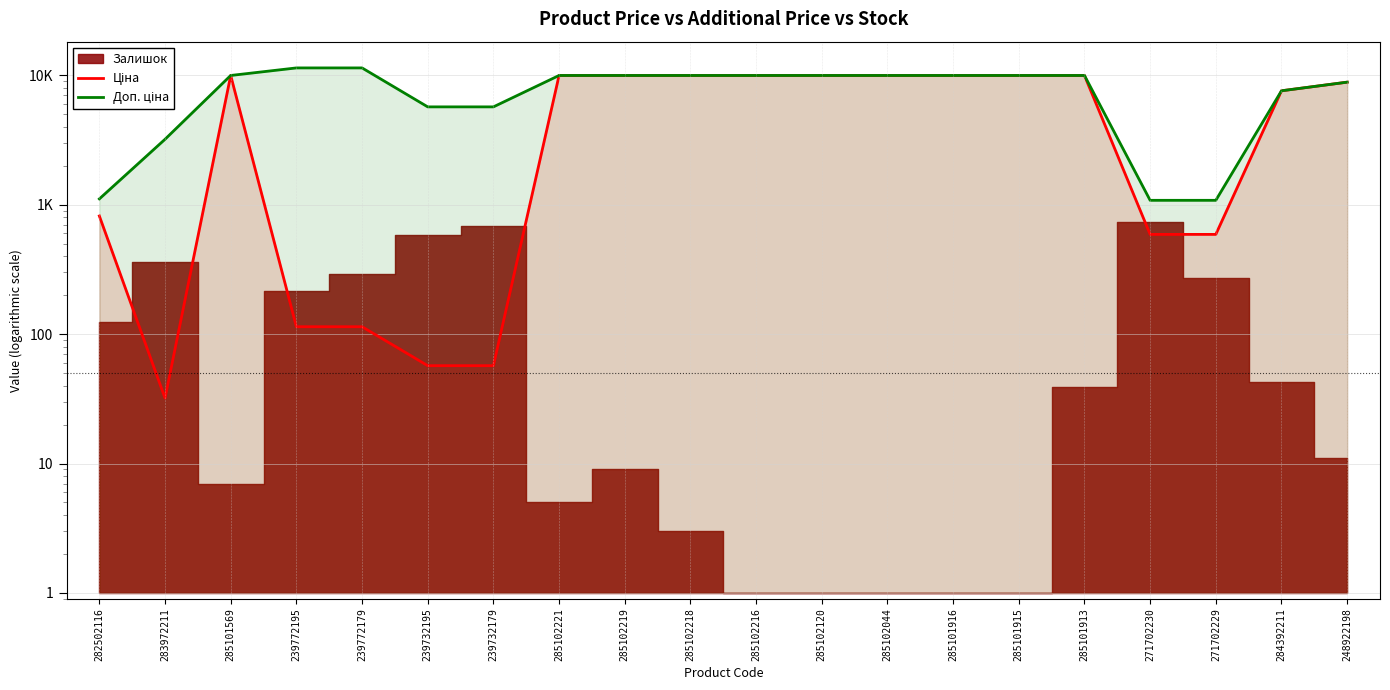

At which label does Ціна first exceed 9974?

285101569